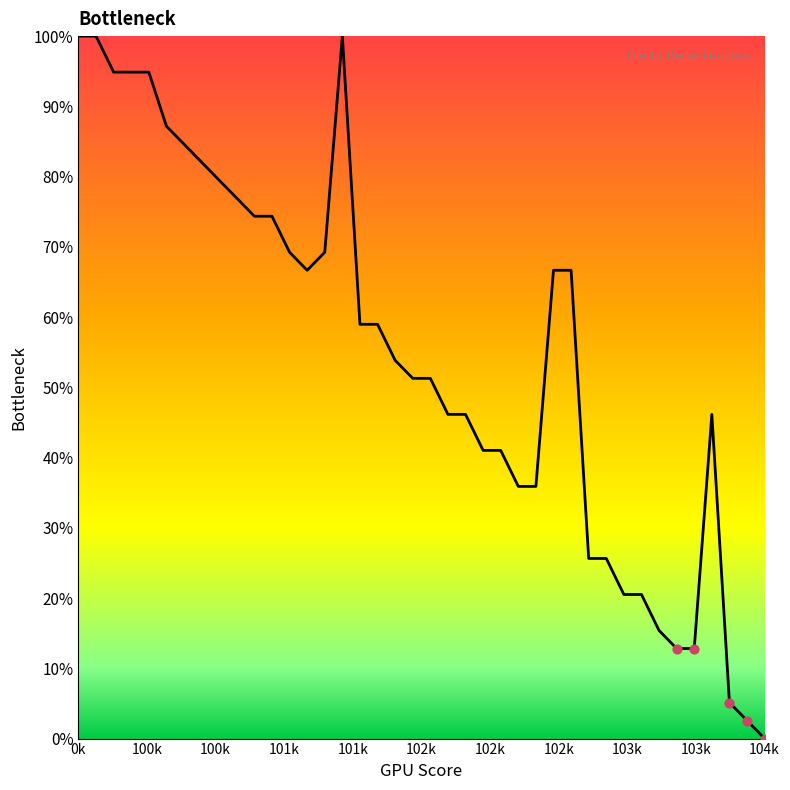

What is the maximum value shown in the chart?

100.0